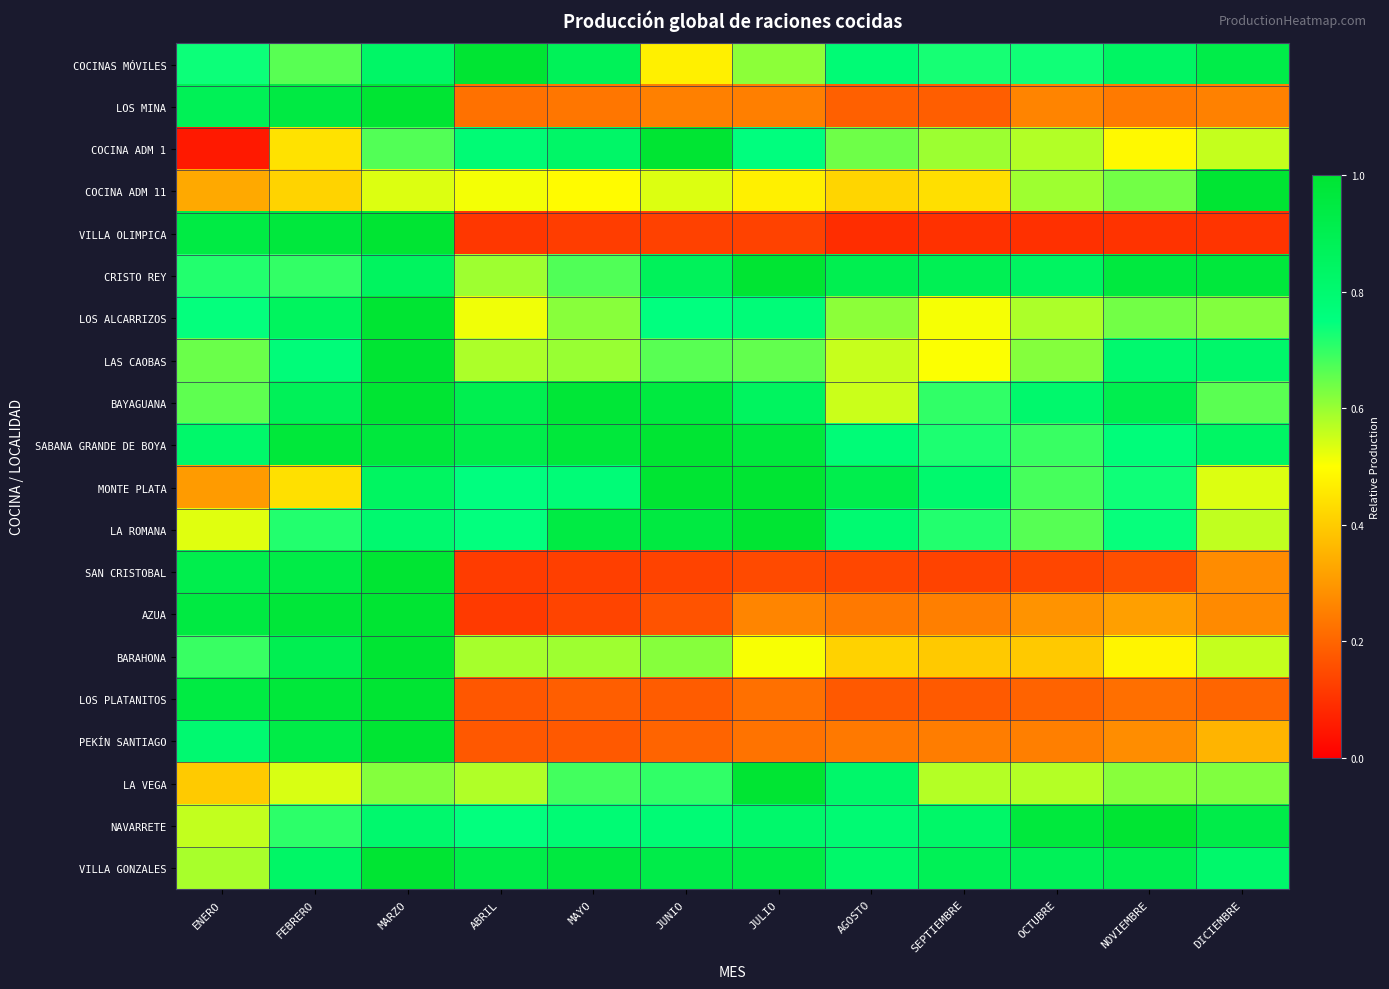

Reading left to right, transcribe all the data shown in this chart.

COCINAS MÓVILES: ENERO=0.7	FEBRERO=0.7	MARZO=0.8	ABRIL=1.0	MAYO=0.9	JUNIO=0.5	JULIO=0.6	AGOSTO=0.8	SEPTIEMBRE=0.7	OCTUBRE=0.7	NOVIEMBRE=0.8	DICIEMBRE=0.9
LOS MINA: ENERO=0.9	FEBRERO=0.9	MARZO=1.0	ABRIL=0.2	MAYO=0.2	JUNIO=0.3	JULIO=0.3	AGOSTO=0.2	SEPTIEMBRE=0.2	OCTUBRE=0.3	NOVIEMBRE=0.2	DICIEMBRE=0.3
COCINA ADM 1: ENERO=0.1	FEBRERO=0.4	MARZO=0.7	ABRIL=0.8	MAYO=0.8	JUNIO=1.0	JULIO=0.8	AGOSTO=0.6	SEPTIEMBRE=0.6	OCTUBRE=0.6	NOVIEMBRE=0.5	DICIEMBRE=0.6
COCINA ADM 11: ENERO=0.3	FEBRERO=0.4	MARZO=0.5	ABRIL=0.5	MAYO=0.5	JUNIO=0.5	JULIO=0.5	AGOSTO=0.4	SEPTIEMBRE=0.4	OCTUBRE=0.6	NOVIEMBRE=0.6	DICIEMBRE=1.0
VILLA OLIMPICA: ENERO=0.9	FEBRERO=1.0	MARZO=1.0	ABRIL=0.1	MAYO=0.1	JUNIO=0.1	JULIO=0.1	AGOSTO=0.1	SEPTIEMBRE=0.1	OCTUBRE=0.1	NOVIEMBRE=0.1	DICIEMBRE=0.1
CRISTO REY: ENERO=0.7	FEBRERO=0.7	MARZO=0.9	ABRIL=0.6	MAYO=0.7	JUNIO=0.9	JULIO=1.0	AGOSTO=0.9	SEPTIEMBRE=0.9	OCTUBRE=0.8	NOVIEMBRE=1.0	DICIEMBRE=1.0
LOS ALCARRIZOS: ENERO=0.7	FEBRERO=0.9	MARZO=1.0	ABRIL=0.5	MAYO=0.6	JUNIO=0.7	JULIO=0.8	AGOSTO=0.6	SEPTIEMBRE=0.5	OCTUBRE=0.6	NOVIEMBRE=0.6	DICIEMBRE=0.6
LAS CAOBAS: ENERO=0.6	FEBRERO=0.8	MARZO=1.0	ABRIL=0.6	MAYO=0.6	JUNIO=0.7	JULIO=0.7	AGOSTO=0.6	SEPTIEMBRE=0.5	OCTUBRE=0.6	NOVIEMBRE=0.8	DICIEMBRE=0.8
BAYAGUANA: ENERO=0.7	FEBRERO=0.9	MARZO=1.0	ABRIL=0.9	MAYO=1.0	JUNIO=1.0	JULIO=0.9	AGOSTO=0.6	SEPTIEMBRE=0.7	OCTUBRE=0.8	NOVIEMBRE=0.9	DICIEMBRE=0.7
SABANA GRANDE DE BOYA: ENERO=0.8	FEBRERO=1.0	MARZO=1.0	ABRIL=0.9	MAYO=1.0	JUNIO=1.0	JULIO=1.0	AGOSTO=0.8	SEPTIEMBRE=0.7	OCTUBRE=0.7	NOVIEMBRE=0.8	DICIEMBRE=0.8
MONTE PLATA: ENERO=0.3	FEBRERO=0.4	MARZO=0.8	ABRIL=0.8	MAYO=0.8	JUNIO=1.0	JULIO=1.0	AGOSTO=0.9	SEPTIEMBRE=0.8	OCTUBRE=0.7	NOVIEMBRE=0.7	DICIEMBRE=0.5
LA ROMANA: ENERO=0.5	FEBRERO=0.7	MARZO=0.8	ABRIL=0.7	MAYO=0.9	JUNIO=1.0	JULIO=1.0	AGOSTO=0.8	SEPTIEMBRE=0.7	OCTUBRE=0.7	NOVIEMBRE=0.7	DICIEMBRE=0.6
SAN CRISTOBAL: ENERO=0.9	FEBRERO=0.9	MARZO=1.0	ABRIL=0.1	MAYO=0.1	JUNIO=0.1	JULIO=0.1	AGOSTO=0.1	SEPTIEMBRE=0.1	OCTUBRE=0.1	NOVIEMBRE=0.2	DICIEMBRE=0.3
AZUA: ENERO=0.9	FEBRERO=1.0	MARZO=1.0	ABRIL=0.1	MAYO=0.1	JUNIO=0.2	JULIO=0.3	AGOSTO=0.2	SEPTIEMBRE=0.3	OCTUBRE=0.3	NOVIEMBRE=0.3	DICIEMBRE=0.3
BARAHONA: ENERO=0.7	FEBRERO=0.9	MARZO=1.0	ABRIL=0.6	MAYO=0.6	JUNIO=0.6	JULIO=0.5	AGOSTO=0.4	SEPTIEMBRE=0.4	OCTUBRE=0.4	NOVIEMBRE=0.5	DICIEMBRE=0.6
LOS PLATANITOS: ENERO=0.9	FEBRERO=1.0	MARZO=1.0	ABRIL=0.2	MAYO=0.2	JUNIO=0.2	JULIO=0.2	AGOSTO=0.2	SEPTIEMBRE=0.2	OCTUBRE=0.2	NOVIEMBRE=0.2	DICIEMBRE=0.2
PEKÍN SANTIAGO: ENERO=0.8	FEBRERO=0.9	MARZO=1.0	ABRIL=0.2	MAYO=0.2	JUNIO=0.2	JULIO=0.2	AGOSTO=0.2	SEPTIEMBRE=0.2	OCTUBRE=0.3	NOVIEMBRE=0.3	DICIEMBRE=0.4
LA VEGA: ENERO=0.4	FEBRERO=0.5	MARZO=0.6	ABRIL=0.6	MAYO=0.7	JUNIO=0.7	JULIO=1.0	AGOSTO=0.8	SEPTIEMBRE=0.6	OCTUBRE=0.6	NOVIEMBRE=0.6	DICIEMBRE=0.6
NAVARRETE: ENERO=0.6	FEBRERO=0.7	MARZO=0.8	ABRIL=0.7	MAYO=0.8	JUNIO=0.8	JULIO=0.8	AGOSTO=0.8	SEPTIEMBRE=0.8	OCTUBRE=1.0	NOVIEMBRE=1.0	DICIEMBRE=0.9
VILLA GONZALES: ENERO=0.6	FEBRERO=0.8	MARZO=1.0	ABRIL=0.9	MAYO=1.0	JUNIO=0.9	JULIO=0.9	AGOSTO=0.8	SEPTIEMBRE=0.9	OCTUBRE=0.9	NOVIEMBRE=0.9	DICIEMBRE=0.8